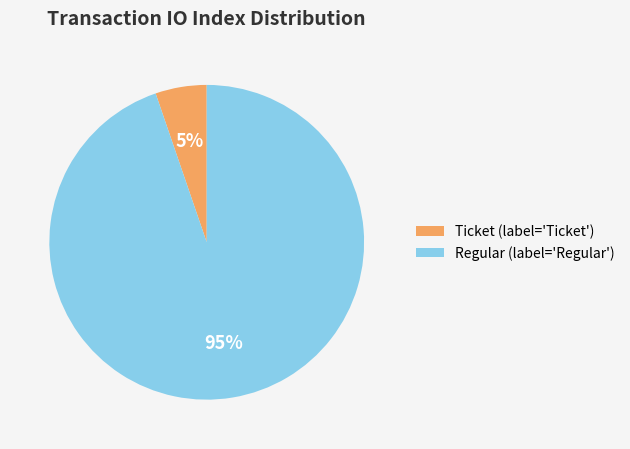

Rank the categories by value from highest to lowest.

Regular, Ticket